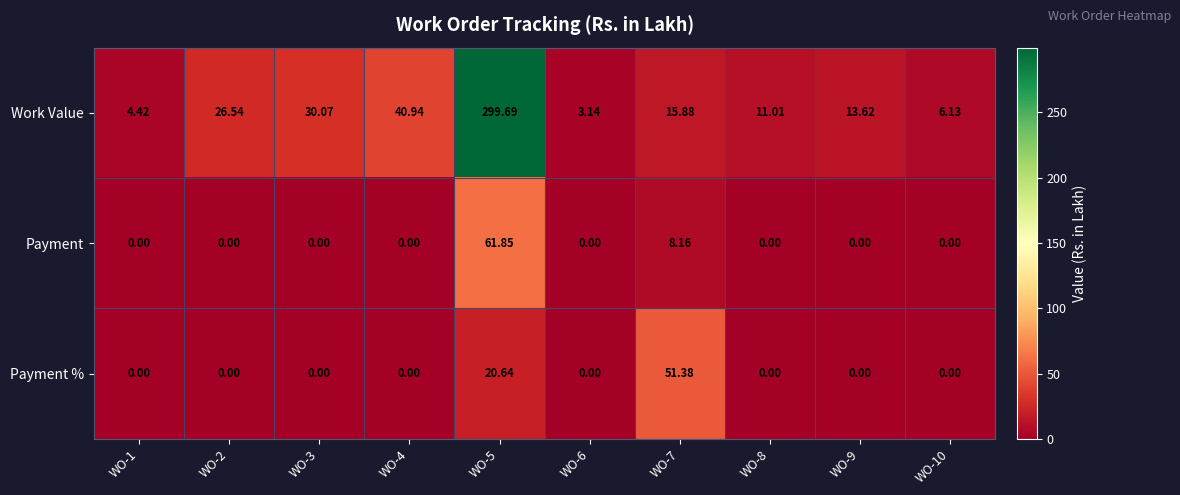

Rank the series by their maximum value, from lowest to highest.

Payment %, Payment, Work Value